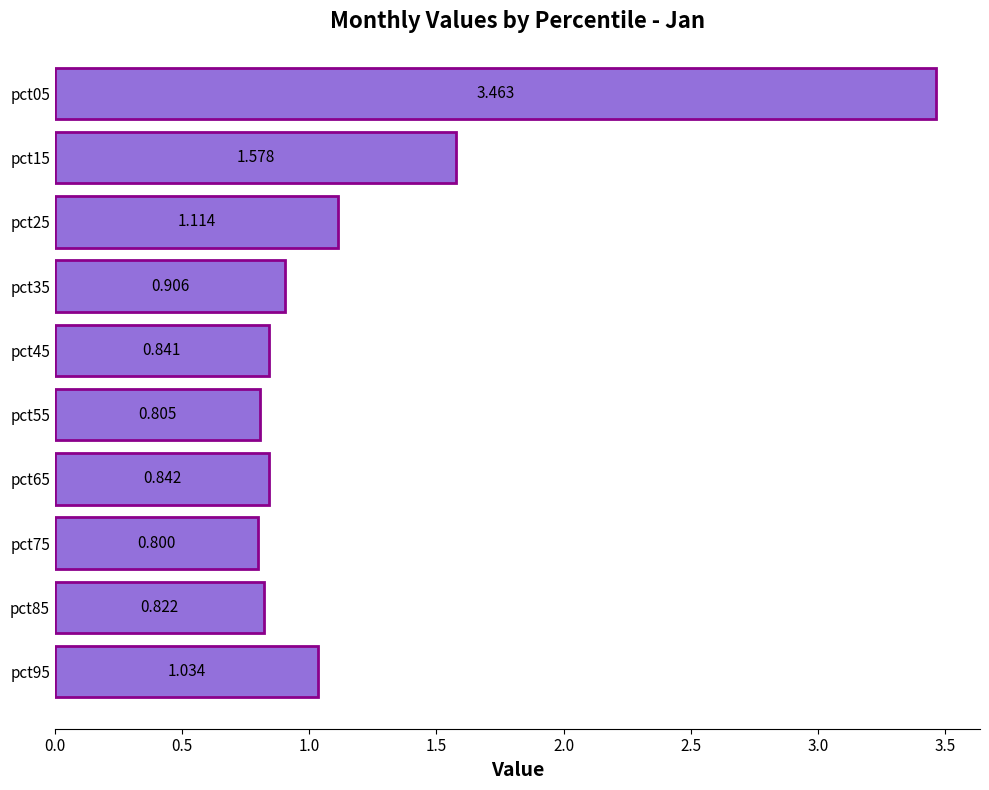

List the labels in order of value, largest first.

pct05, pct15, pct25, pct95, pct35, pct65, pct45, pct85, pct55, pct75